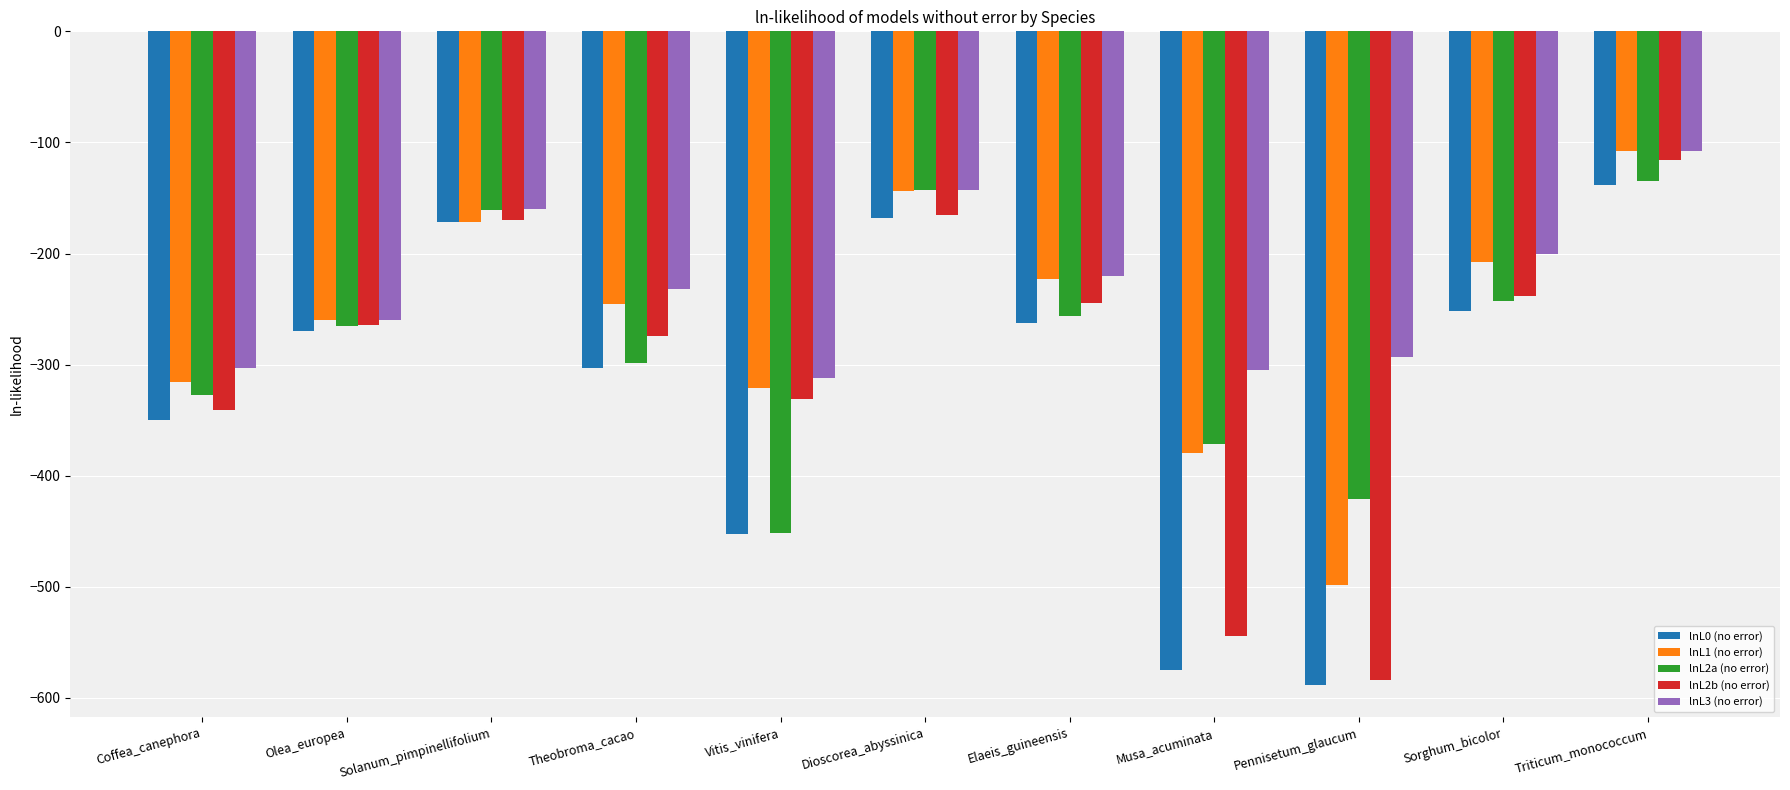

The lnL2b (no error) series shows -238.5 at Sorghum_bicolor. True or false?

True